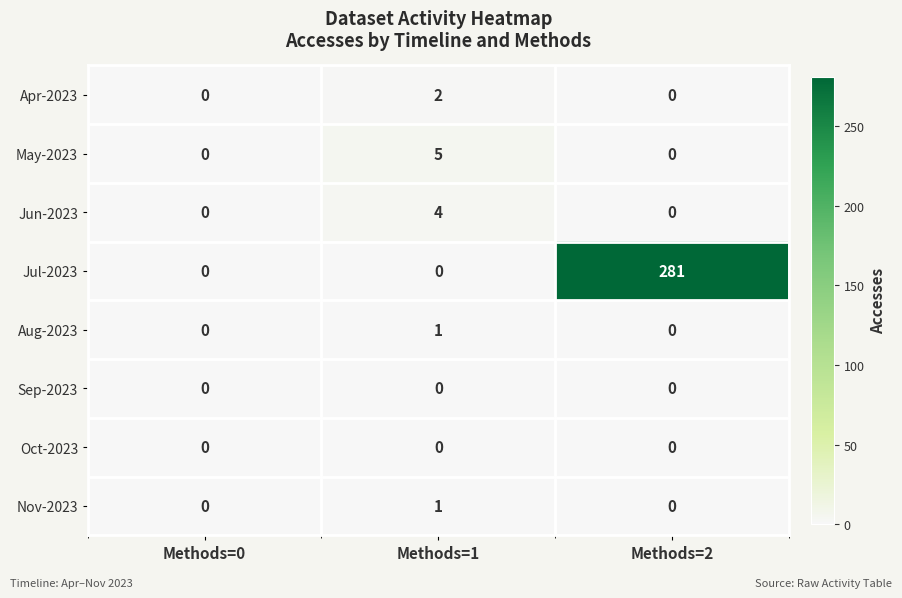

Which category has the highest value across all series?

Methods=2